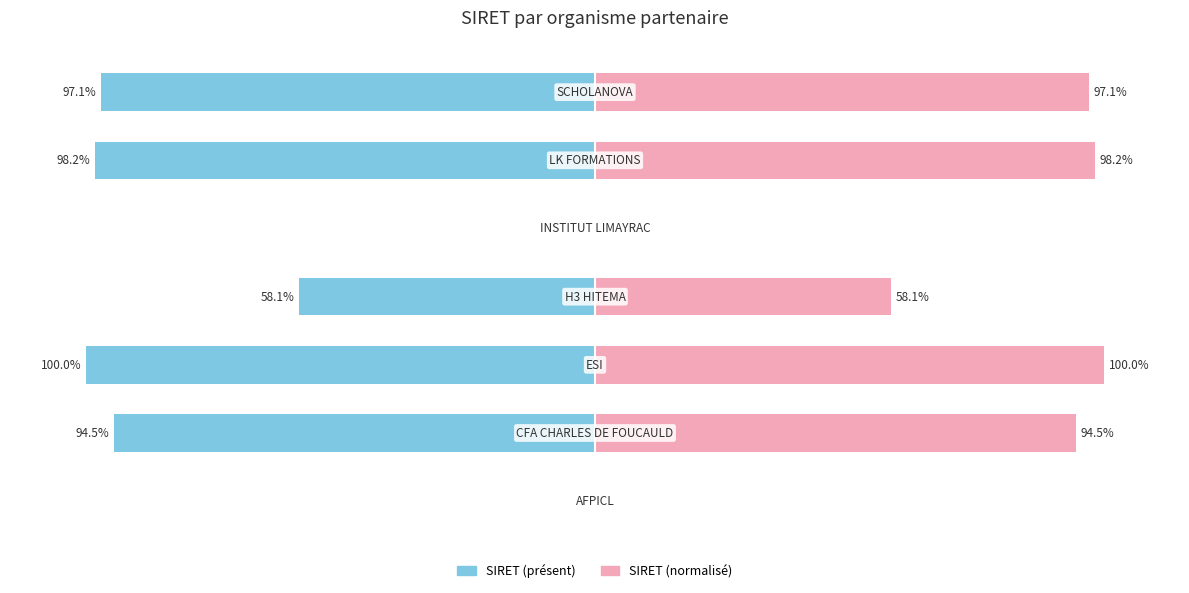

At which label is SIRET (left) closest to -50?

3